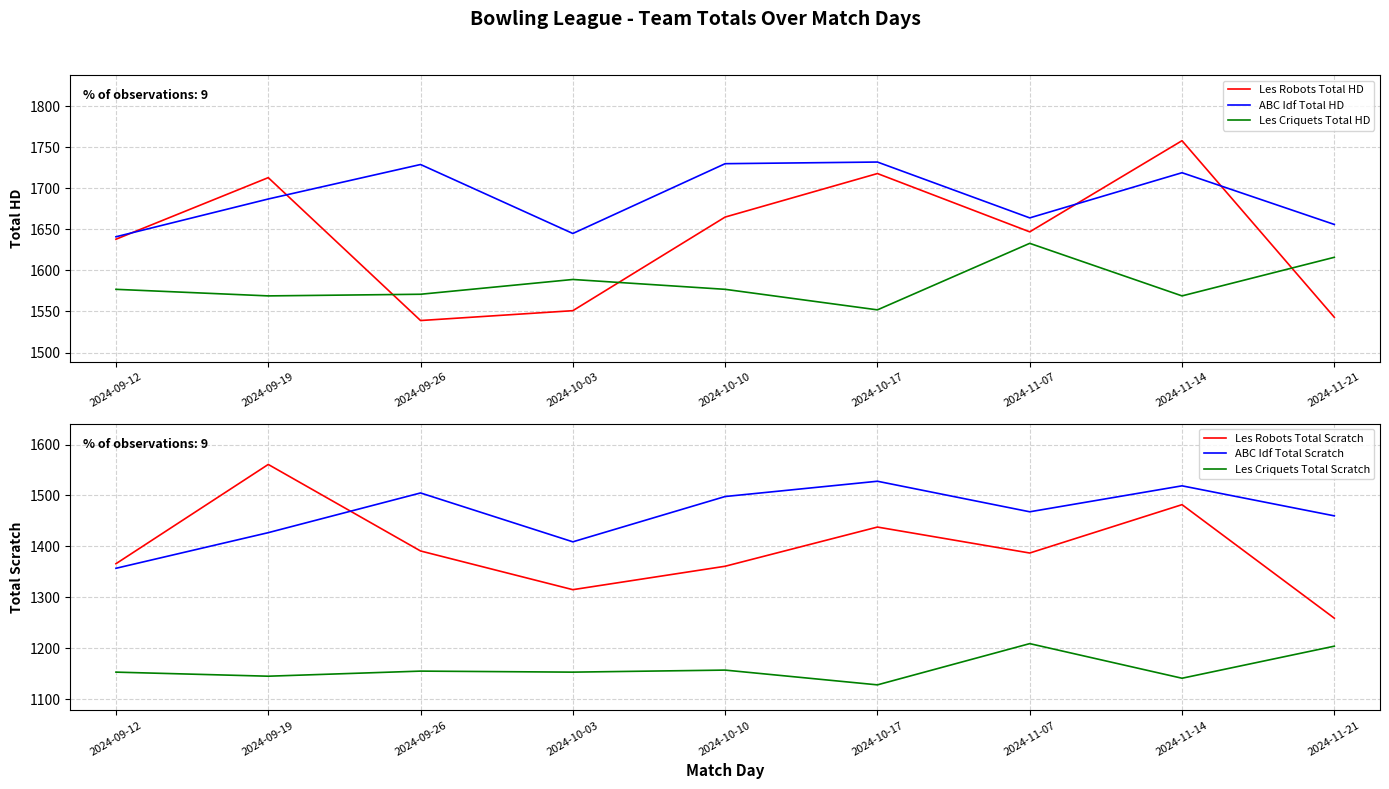

True or false: Les Robots Total HD and Les Robots Total Scratch intersect in this chart.

False